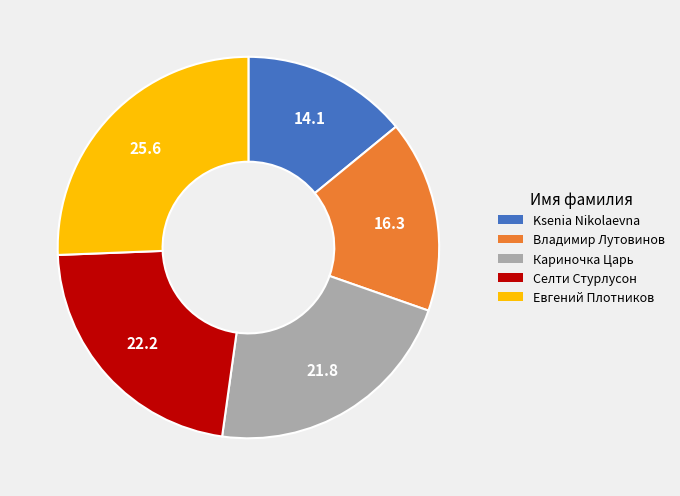

Count the number of slices in the pie.

5